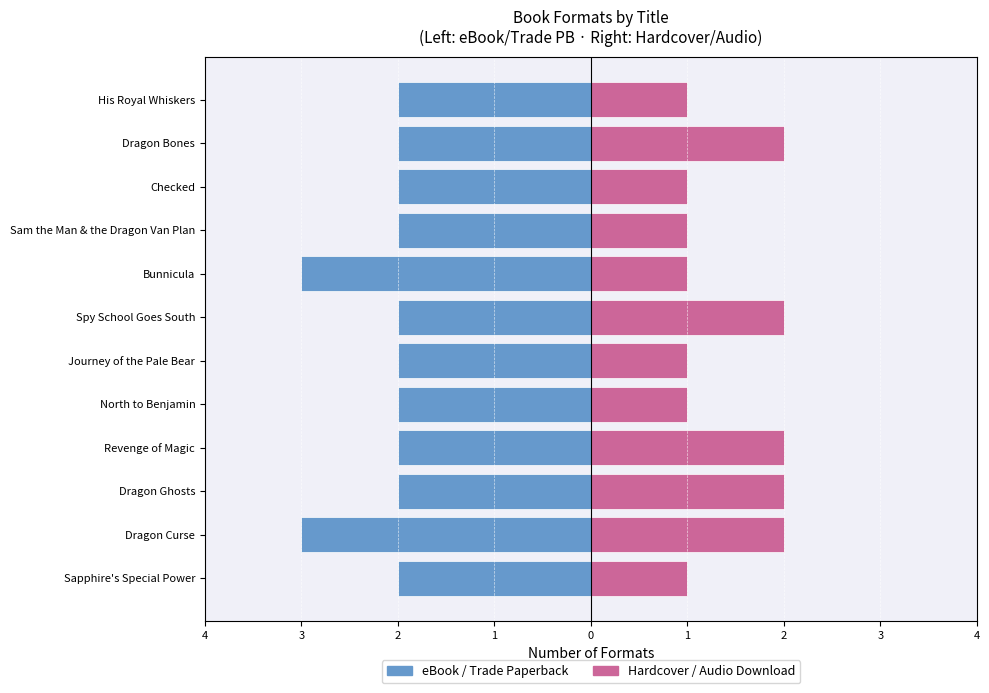

Is it true that eBook / Trade Paperback equals 0 at Revenge of Magic?

False